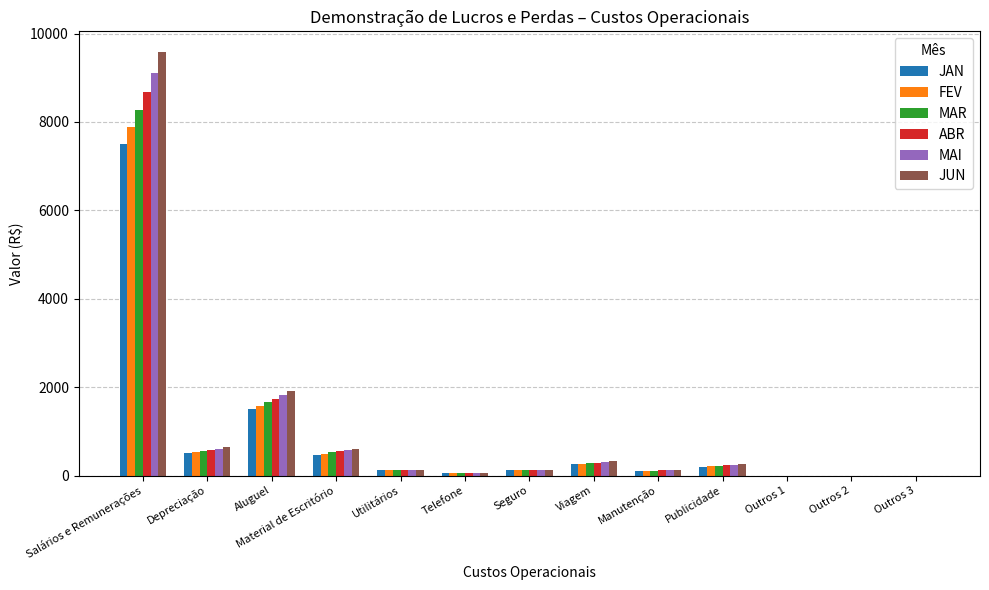

At which category is the sum across all series the highest?

Salários e Remunerações